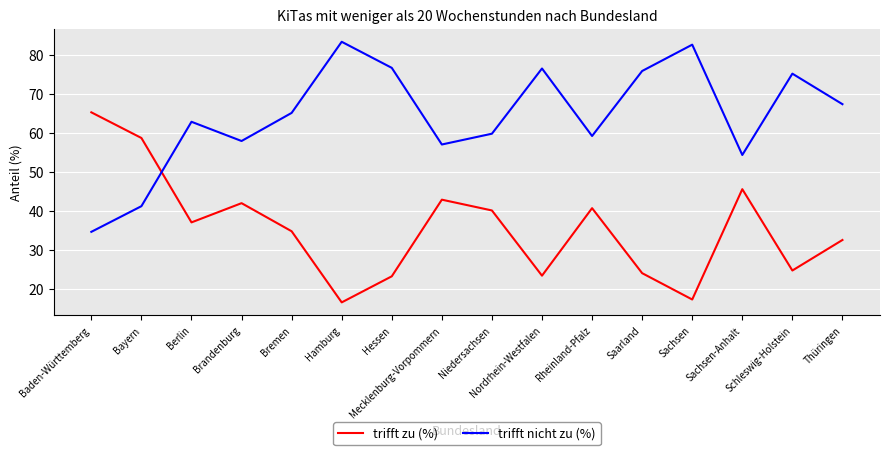

What is the sum of all trifft zu (%) values?

570.2